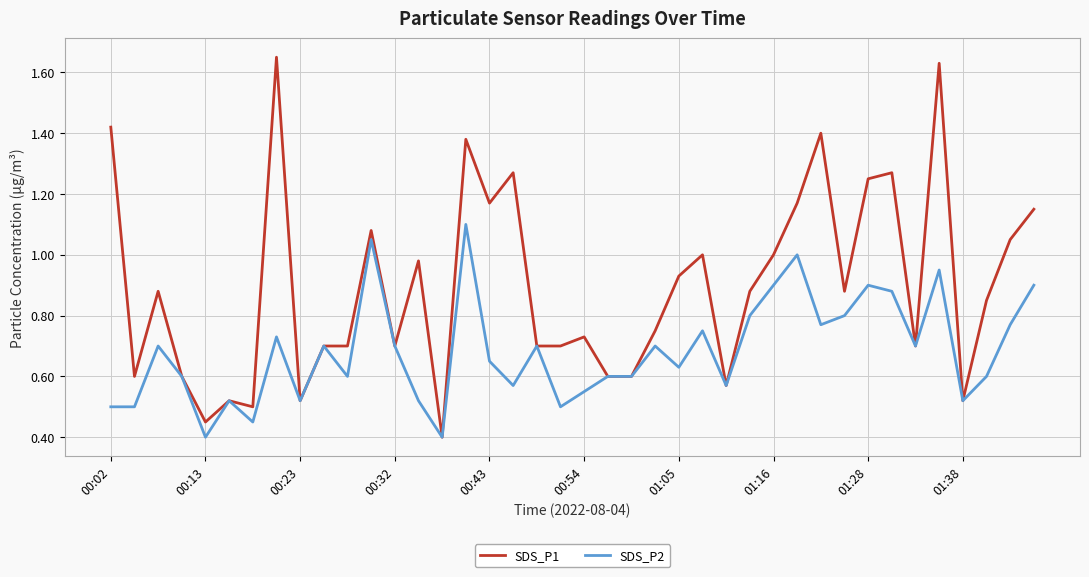

Which series has the largest total across all categories?

SDS_P1